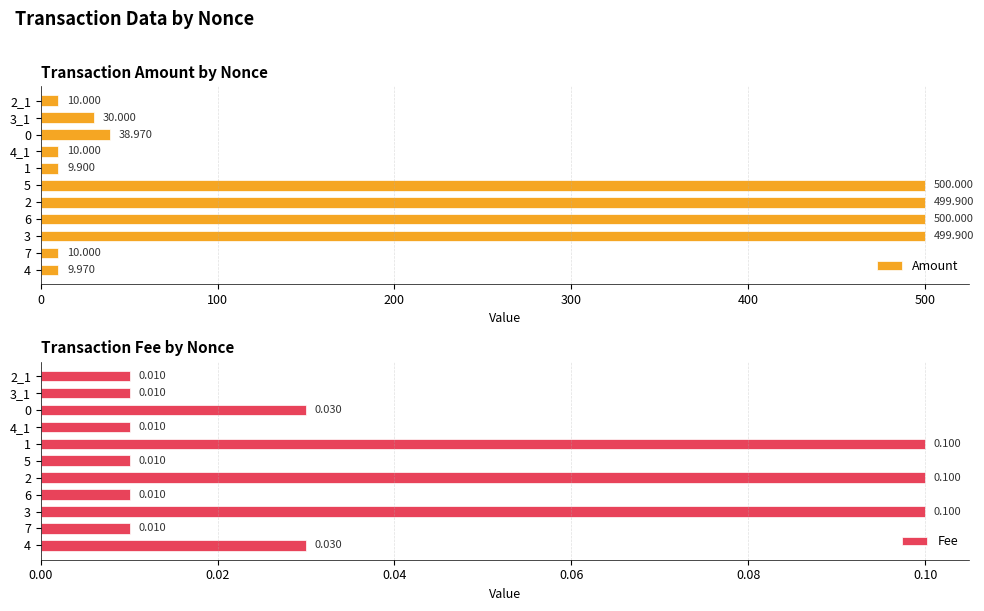

Rank the series by their maximum value, from highest to lowest.

Amount, Fee